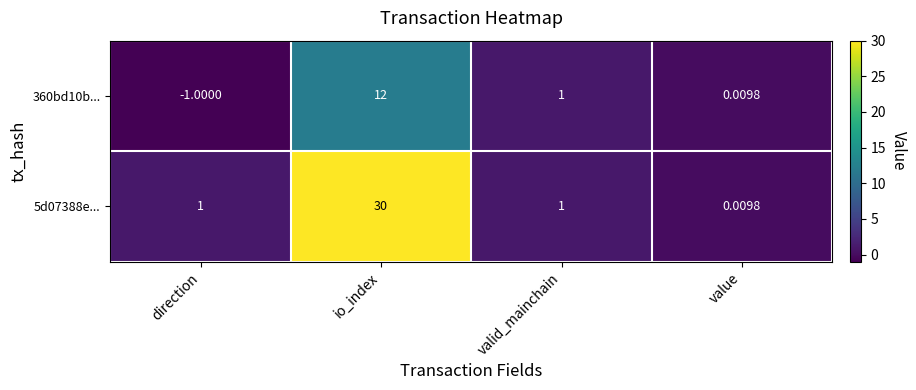

Rank the series by their average value, from highest to lowest.

5d07388e..., 360bd10b...